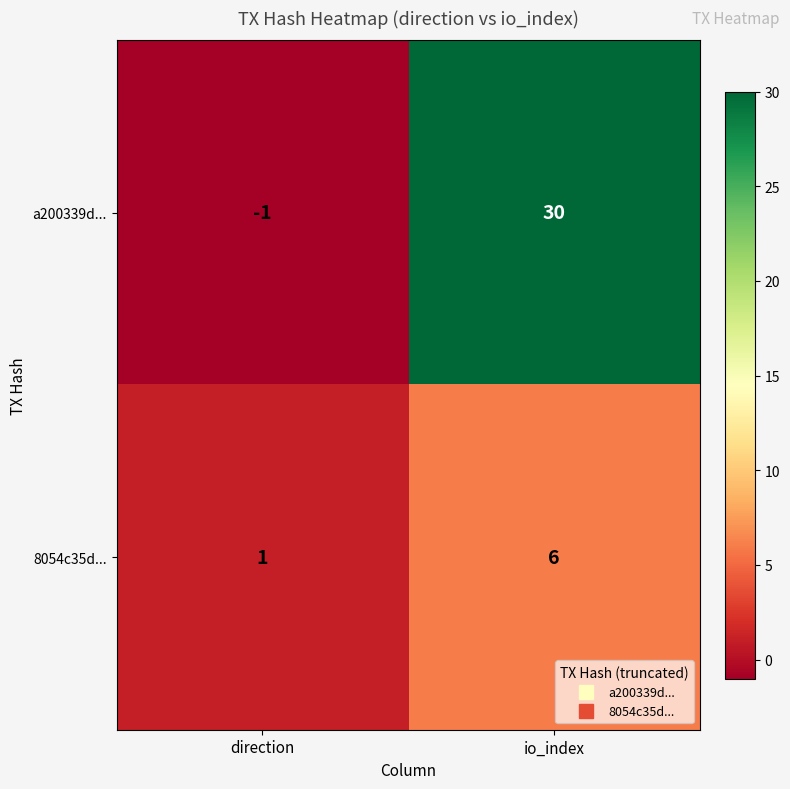

At which category is the sum across all series the highest?

io_index